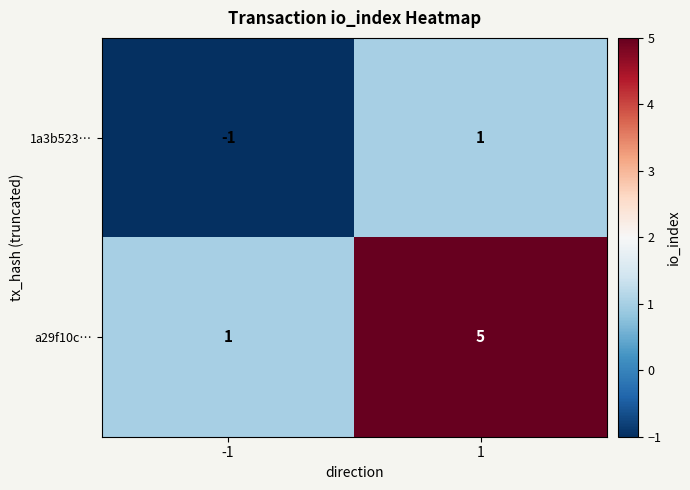

Rank the series by their maximum value, from highest to lowest.

a29f10c…, 1a3b523…